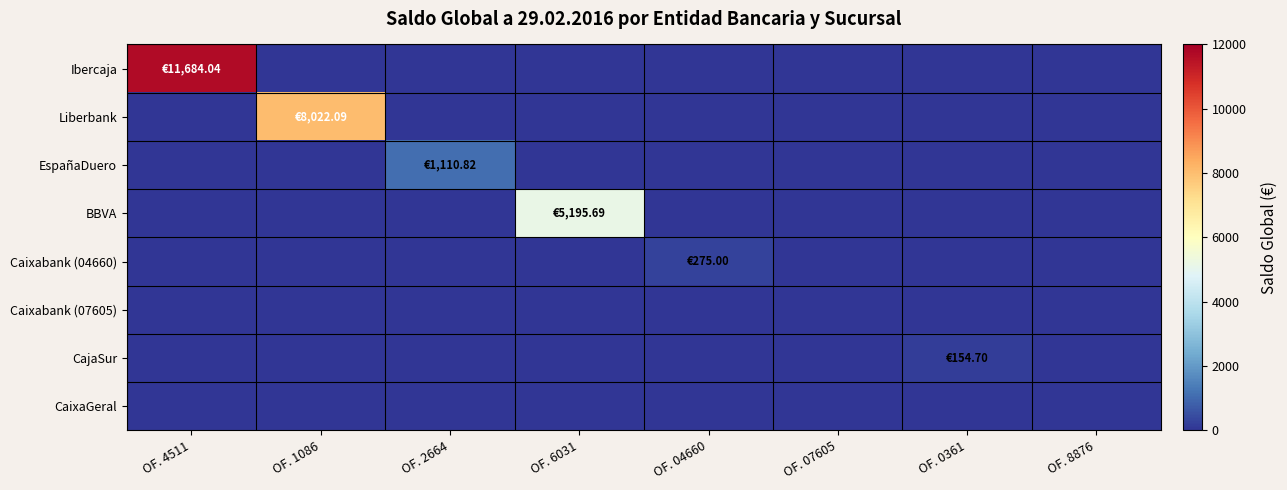

At which category is the sum across all series the highest?

OF. 4511